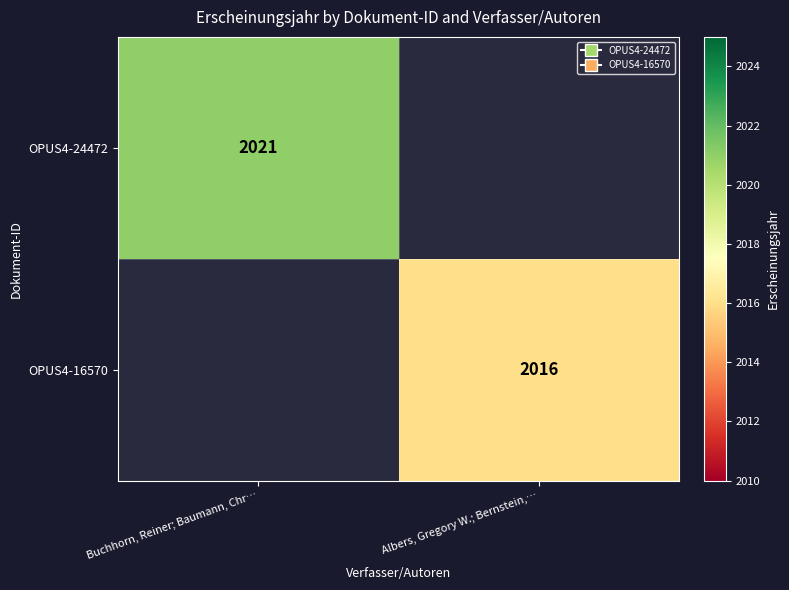

The value of OPUS4-16570 at Albers, Gregory W.; Bernstein,… is 3587. True or false?

False